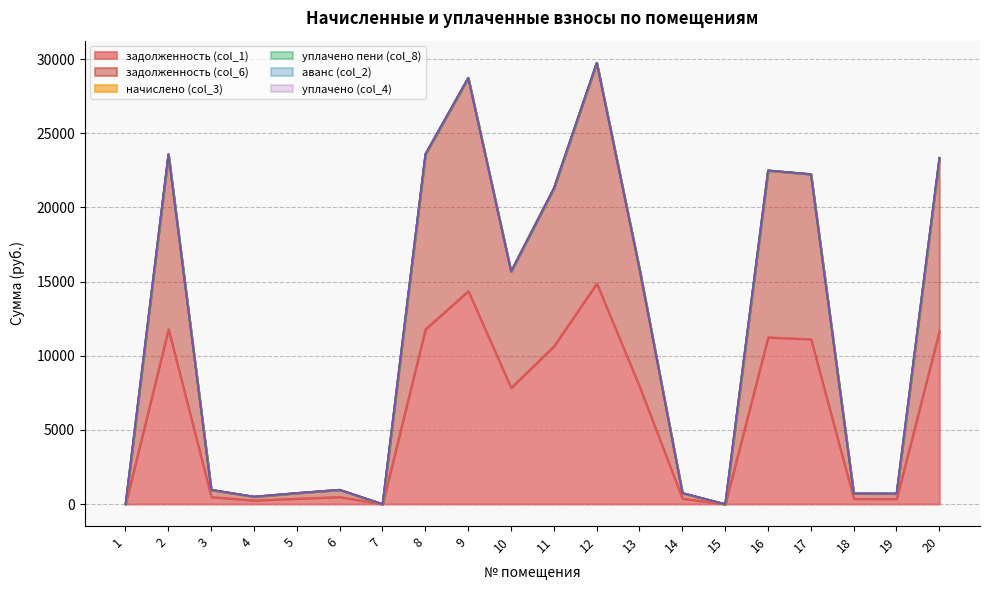

What is the difference between the maximum and minimum values in the задолженность (col_1) series?

14874.8